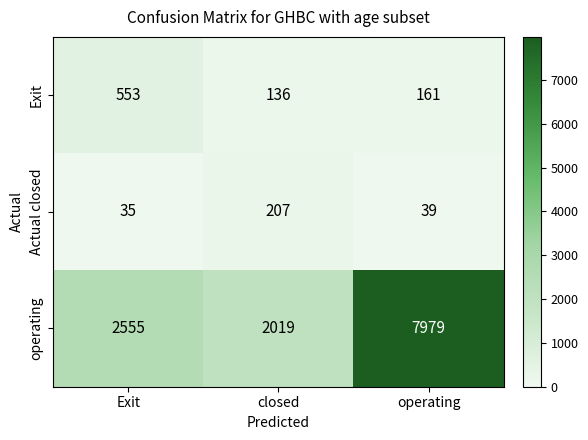

True or false: Actual closed has a value of 326 at closed.

False